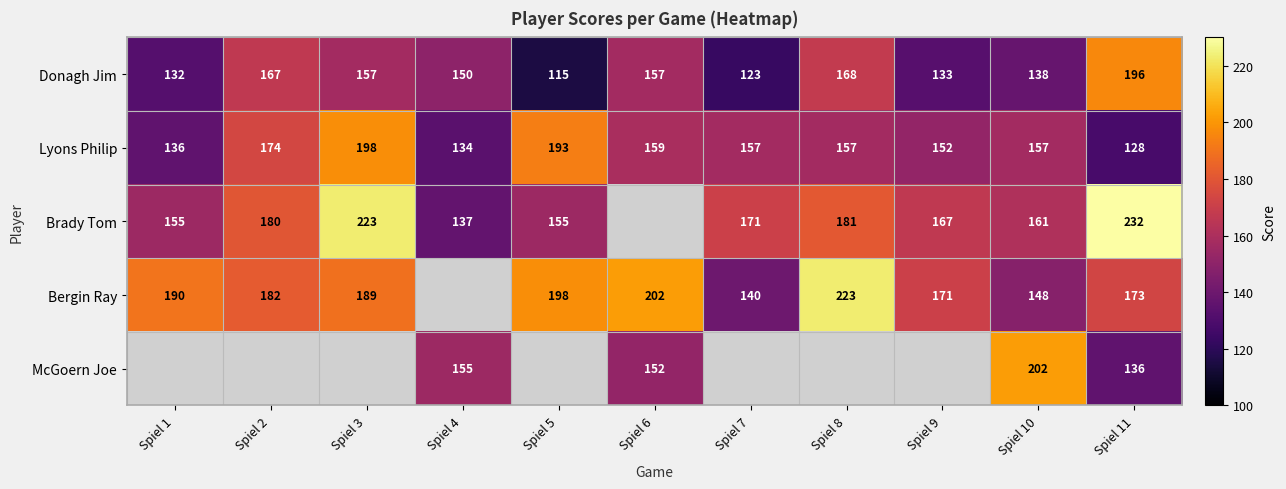

What is the difference between the maximum and minimum values in the Donagh Jim series?

81